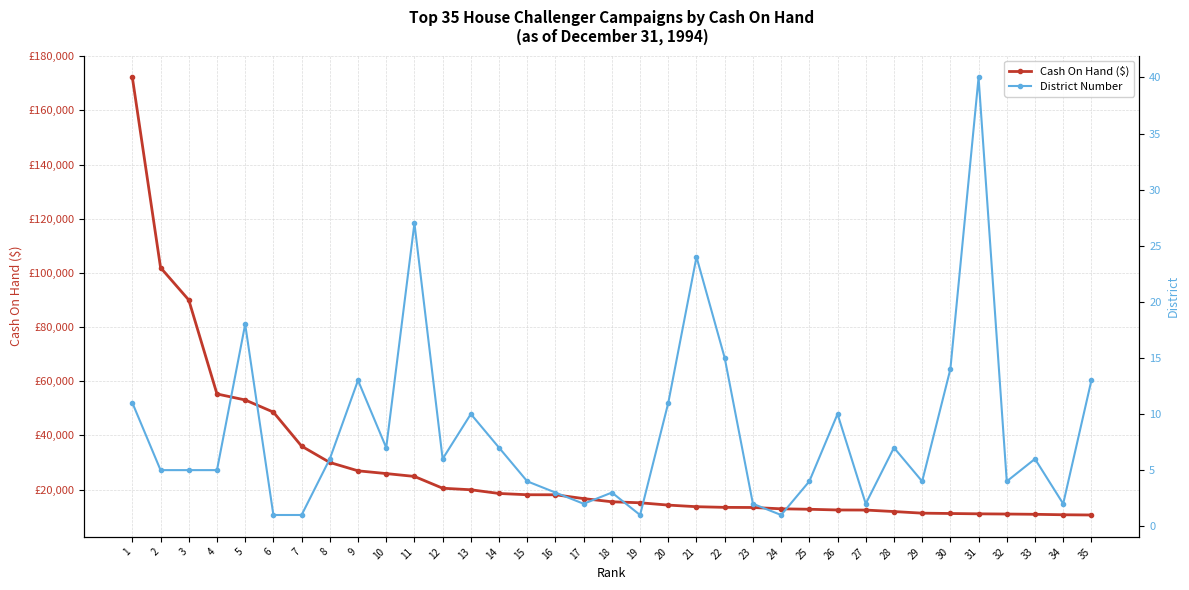

Rank the series by their average value, from highest to lowest.

Cash On Hand ($), District Number